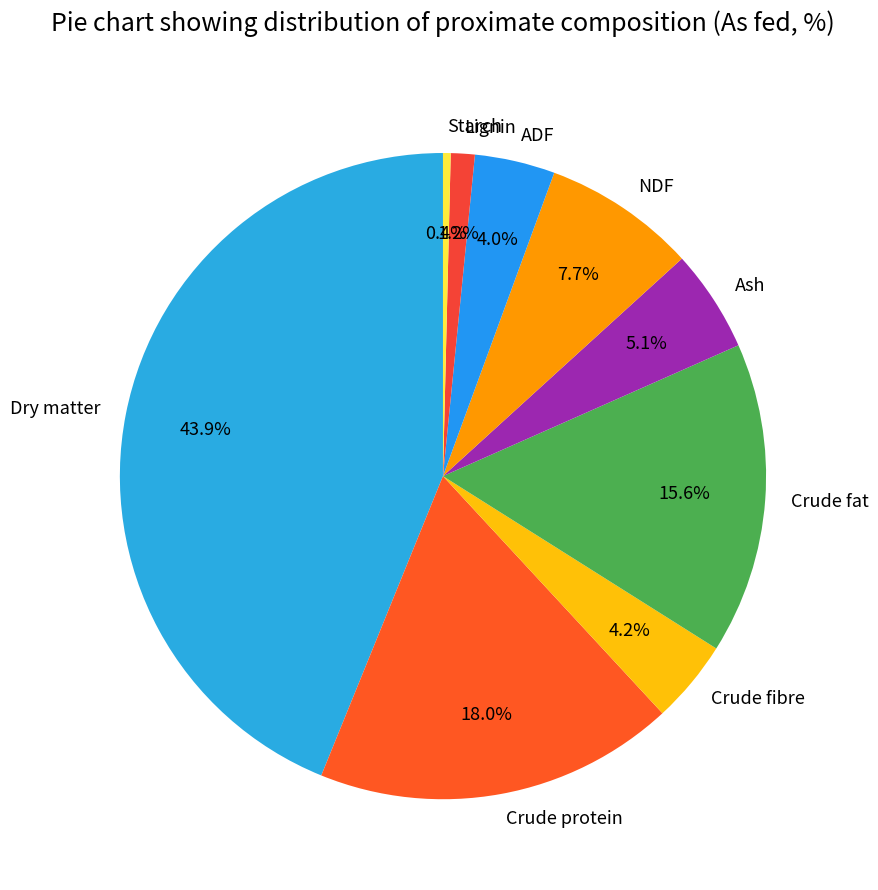

Which slice is the smallest?

Starch